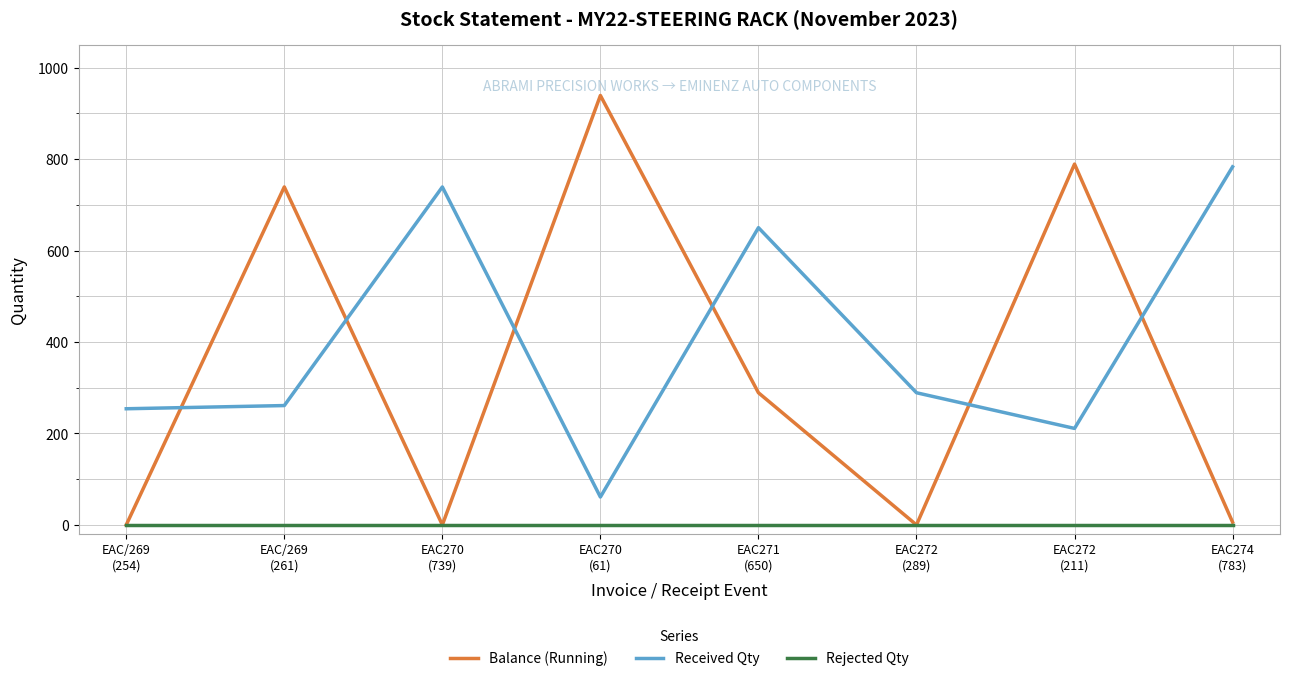

At which label does Received Qty first exceed 289?

EAC270
(739)